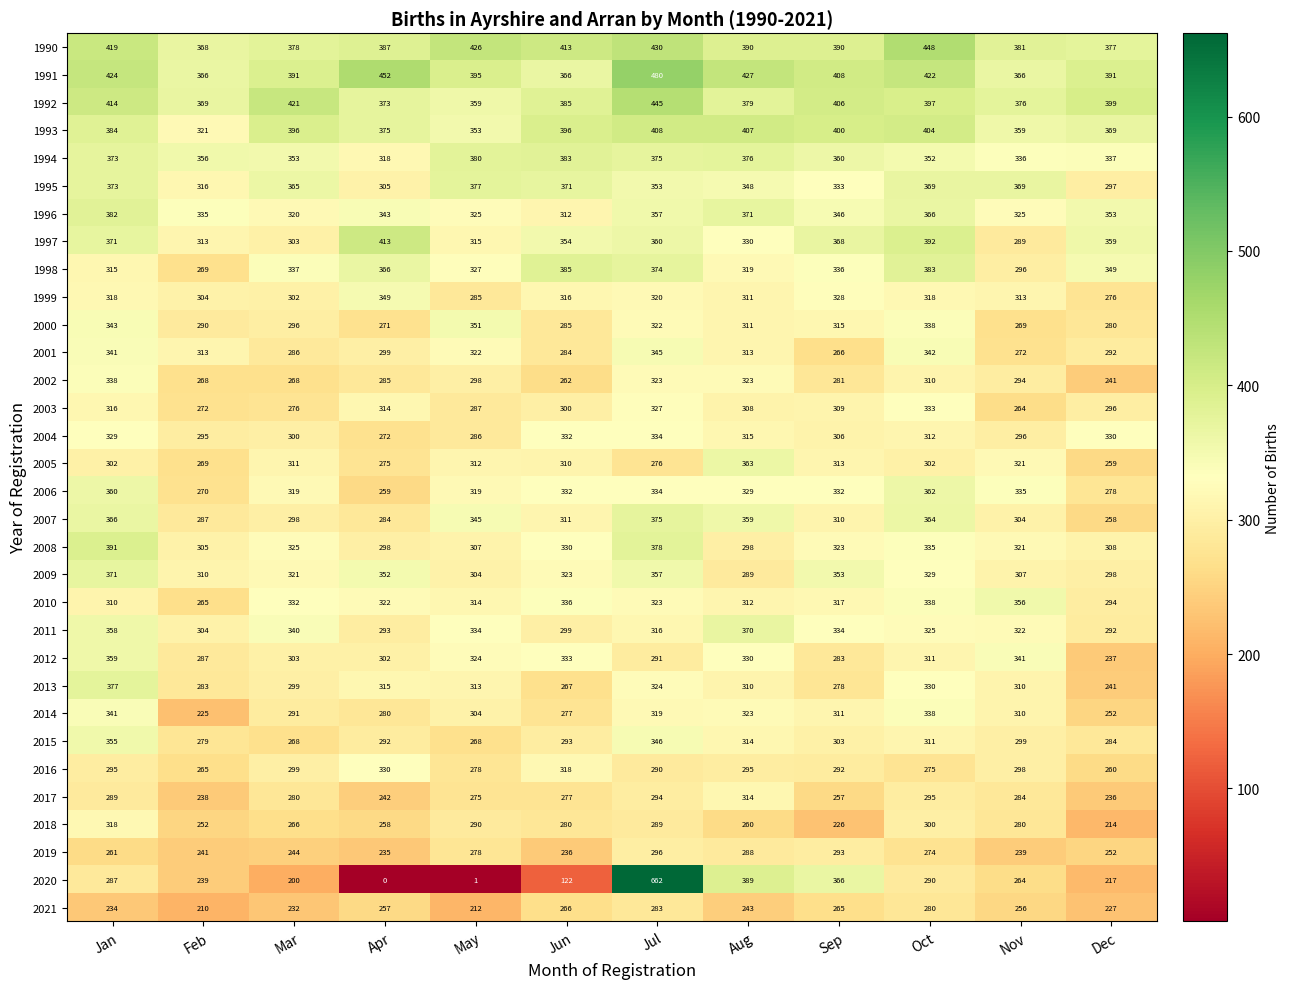

How many distinct data groups are displayed?

32